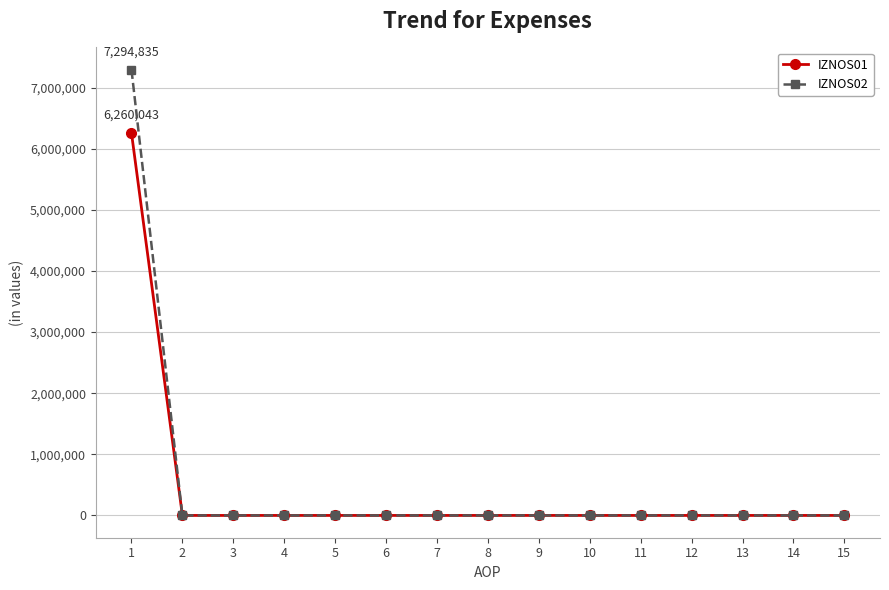

The IZNOS01 series shows 0.0 at 2. True or false?

True